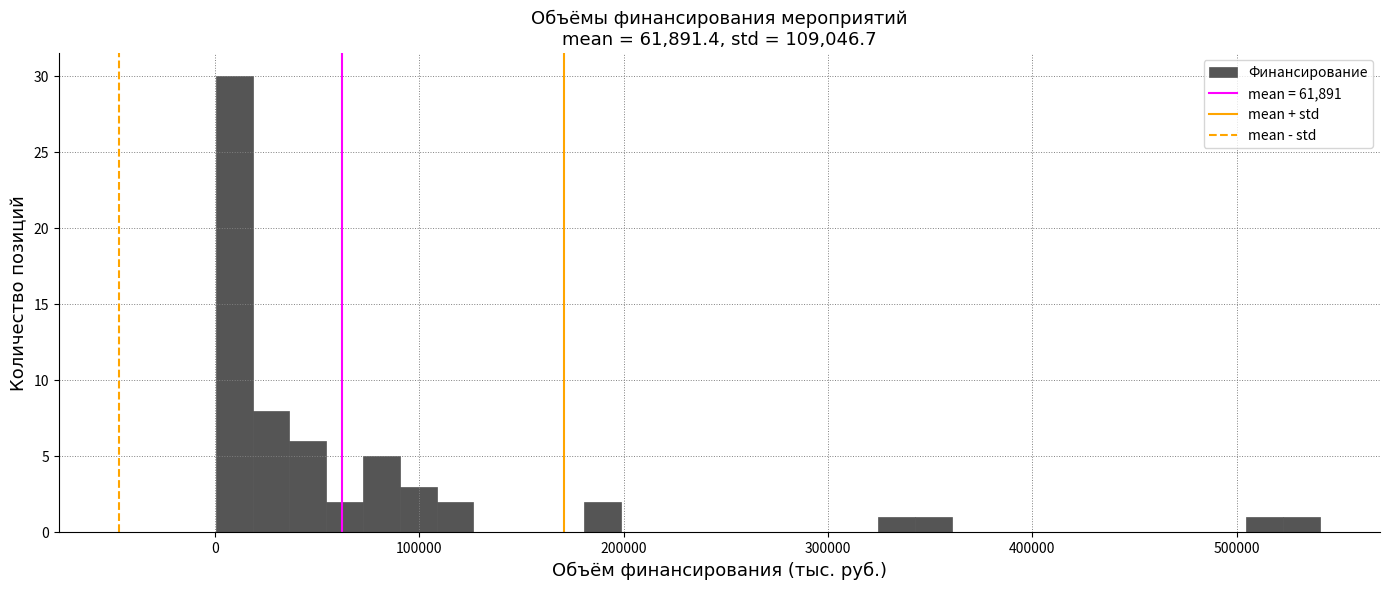

Read against the x-axis, roughly where is the centre of the tallest bar?

10000